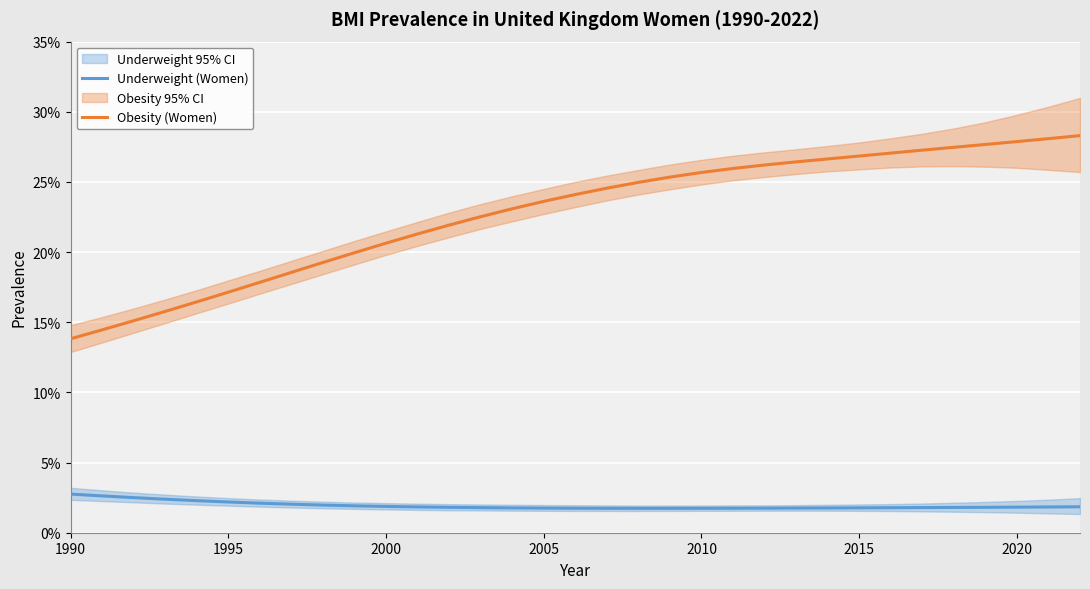

List the series in order of their peak value, highest first.

Obesity (Women), Underweight (Women)